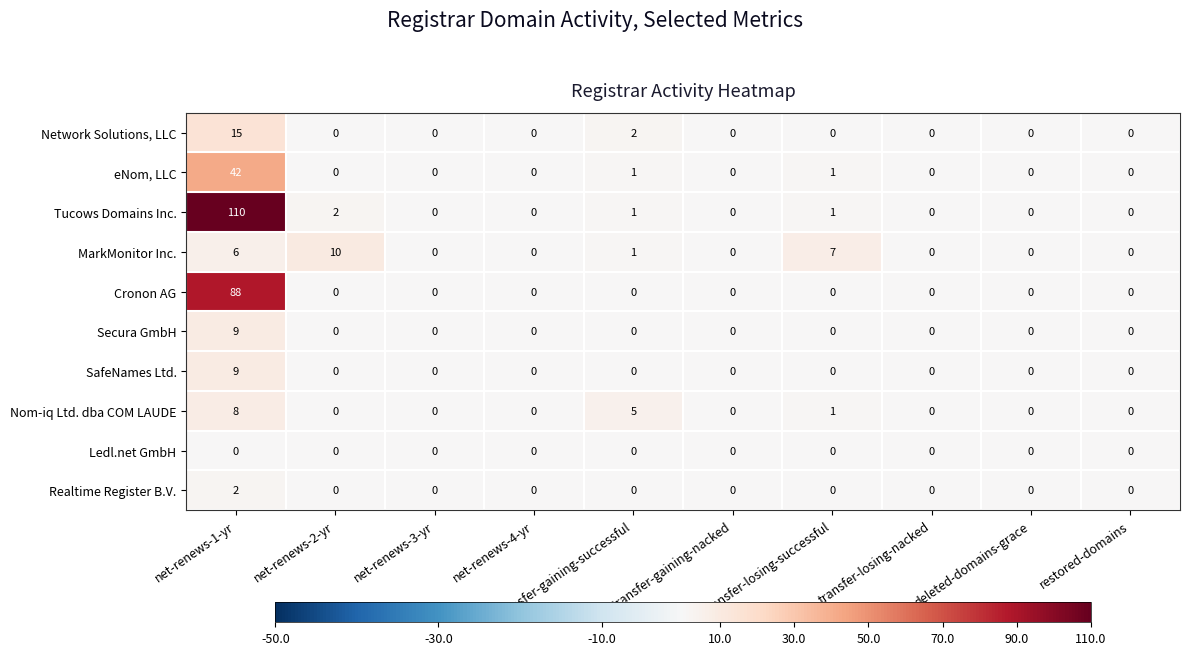

At which category is the sum across all series the highest?

net-renews-1-yr